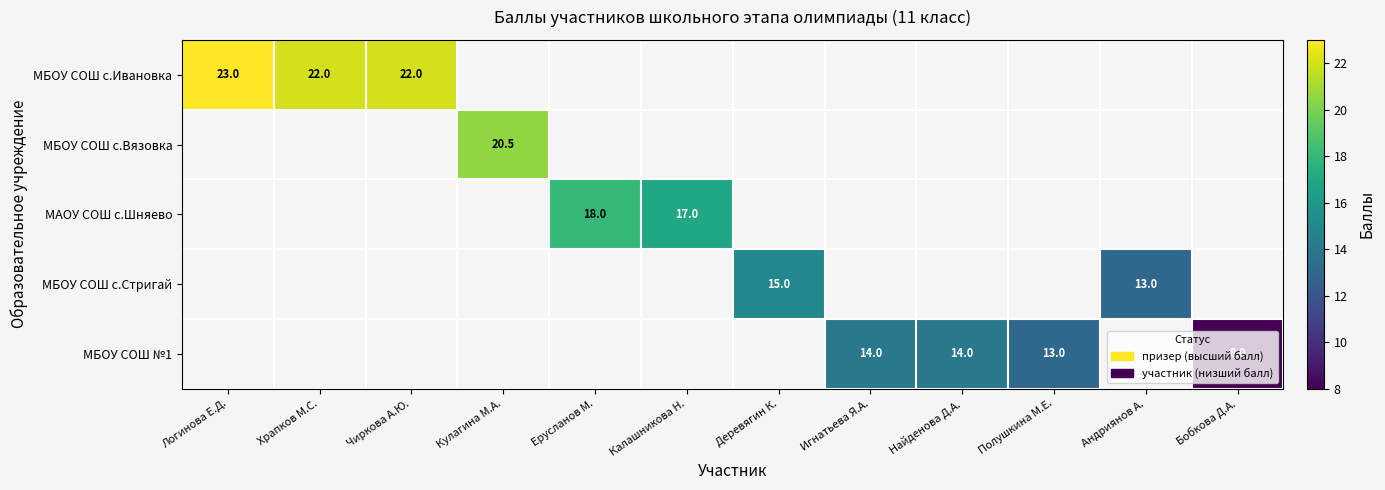

At Андриянов А., list the series in order from smallest to largest.

МБОУ СОШ с.Ивановка, МБОУ СОШ с.Вязовка, МАОУ СОШ с.Шняево, МБОУ СОШ с.Стригай, МБОУ СОШ №1